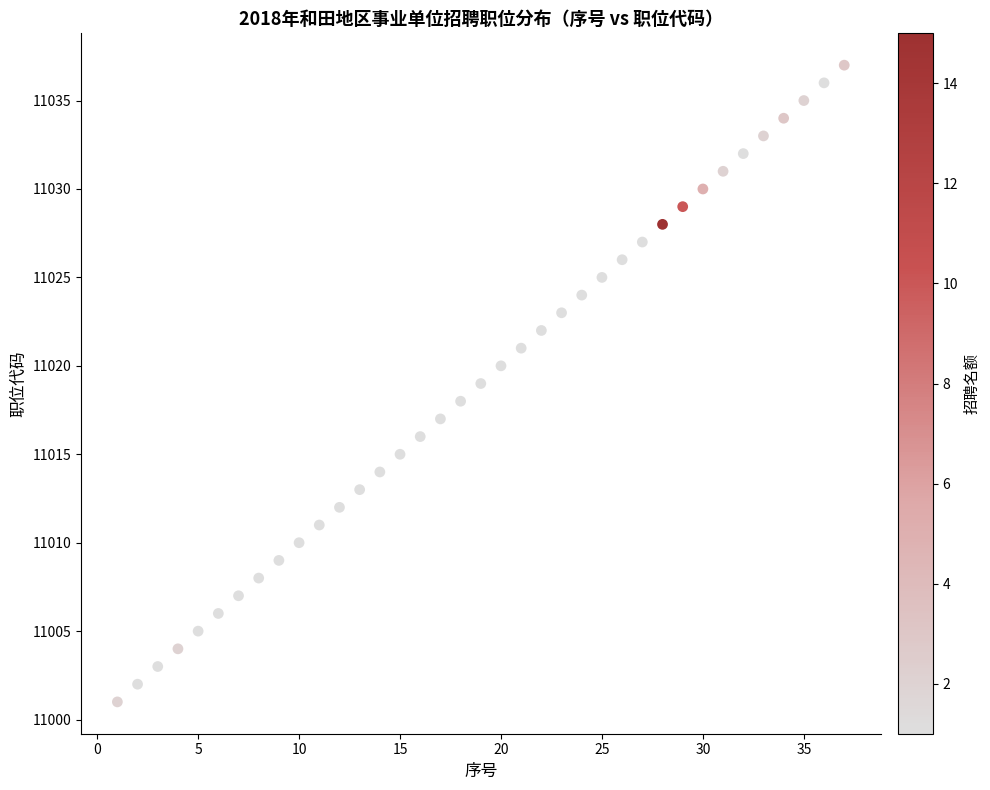

What is the range of Y values (max minus min)?

36